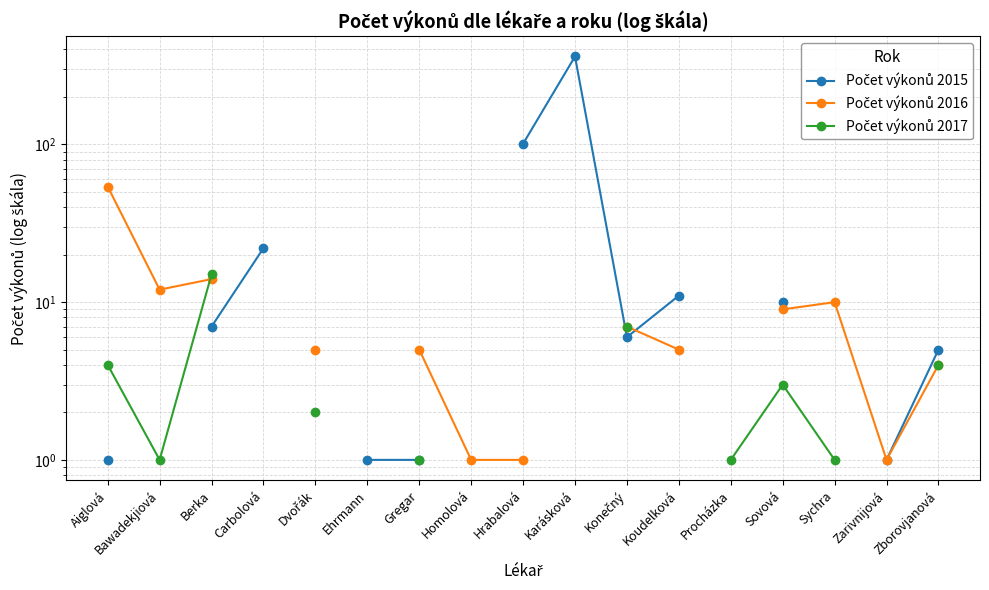

At how many categories does at least one series exceed 201?

1